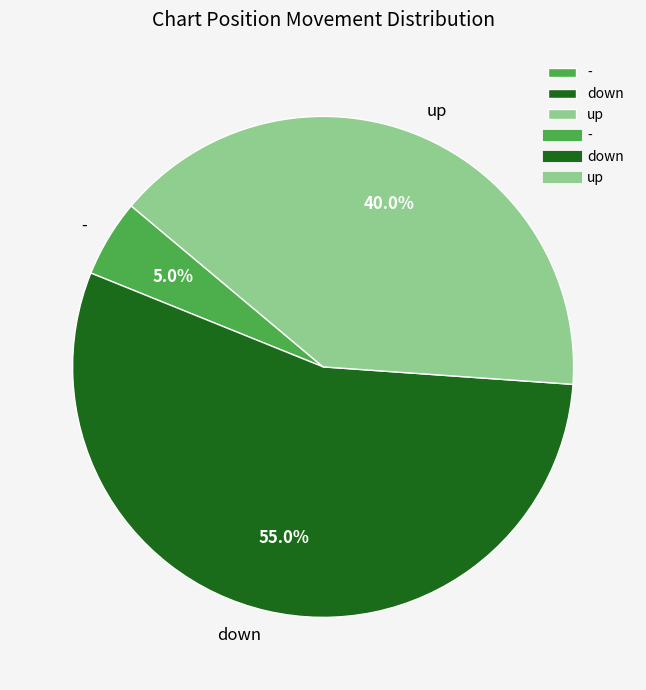

Is the sum of - and down greater than half?

Yes